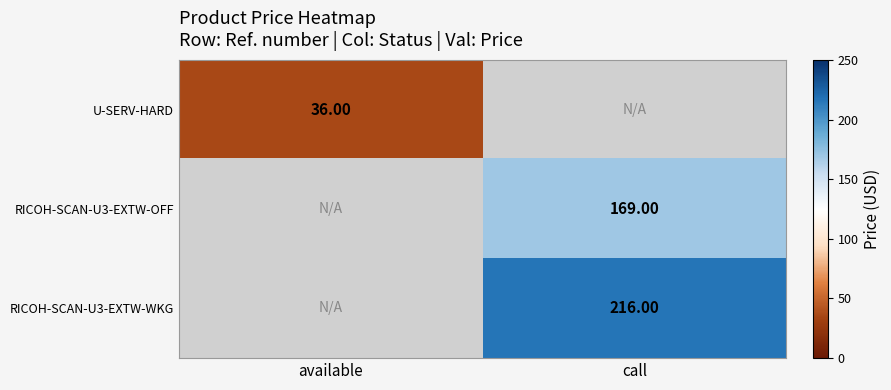

Where is U-SERV-HARD nearest to the value 36?

available